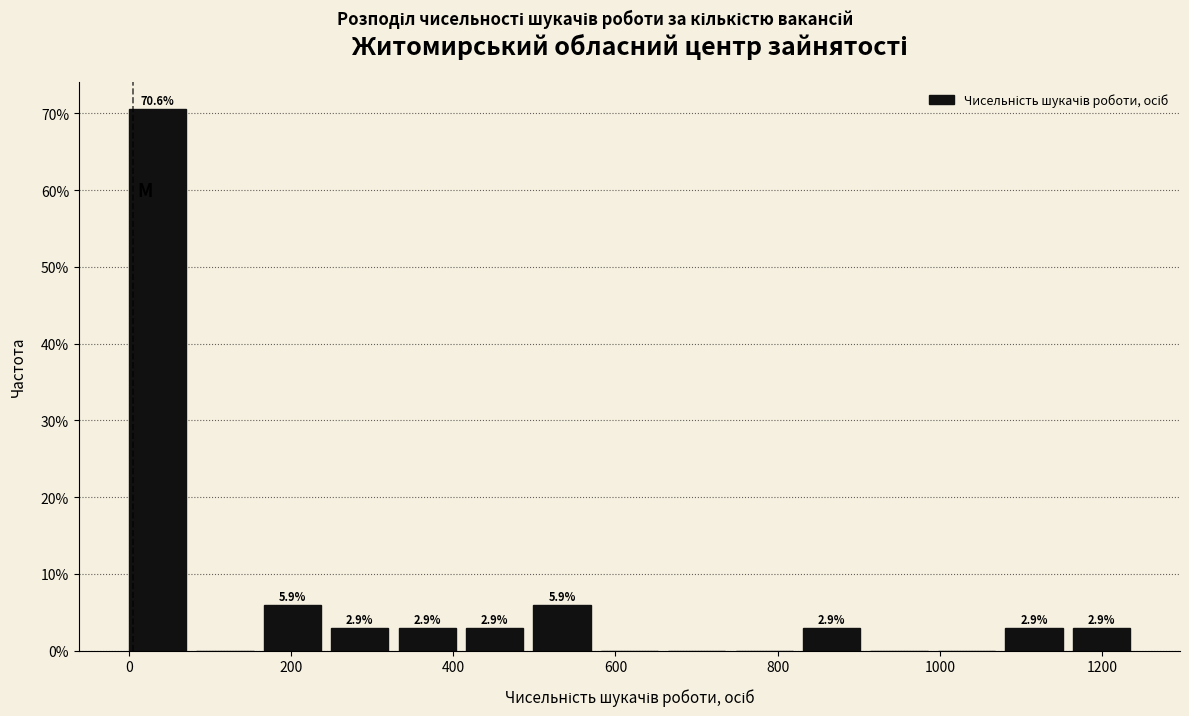

Over which range of the x-axis is the bar tallest?

0 to 80